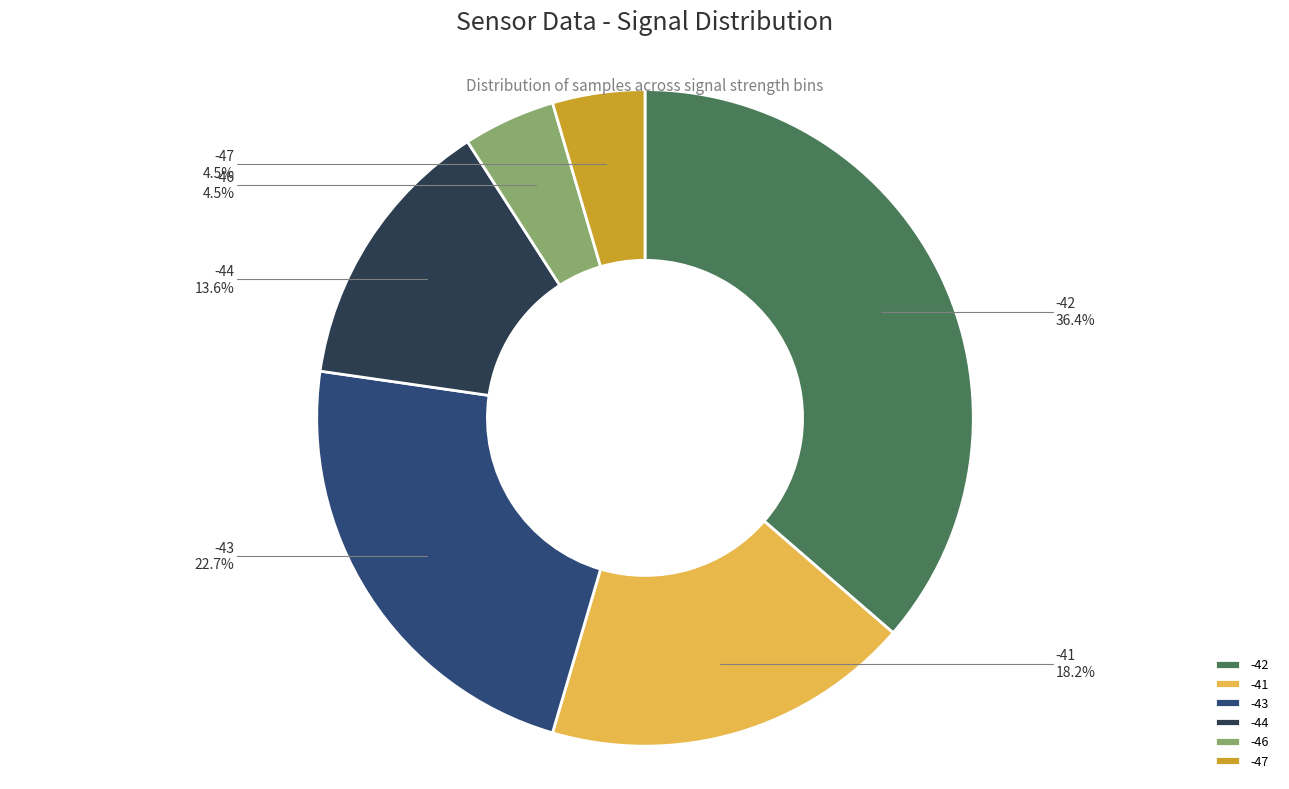

To the nearest percent, what is the average slice percentage?

17%